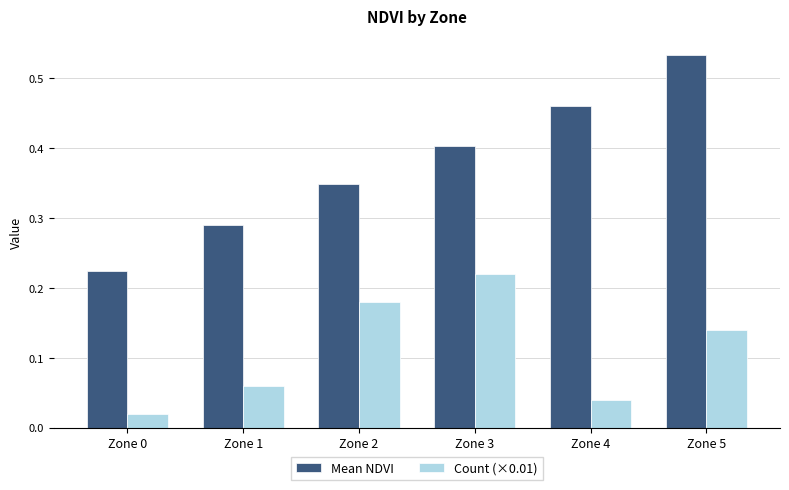

At which category is the sum across all series the highest?

Zone 5